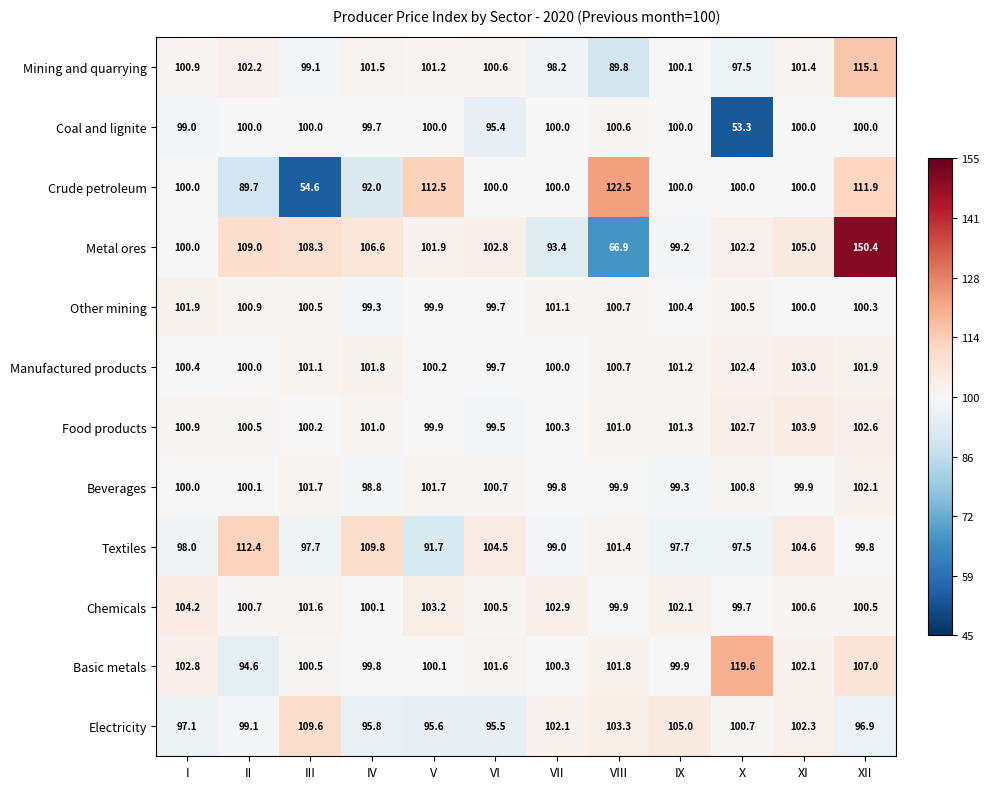

Which series has the largest total across all categories?

Metal ores